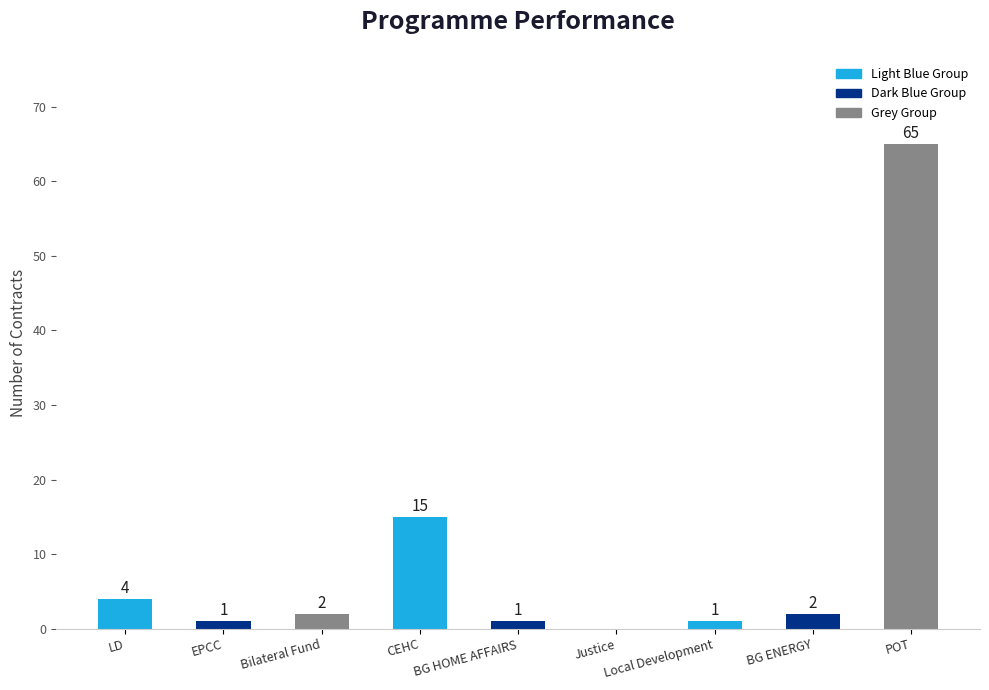

The chart shows a value of 41 at Justice. True or false?

False